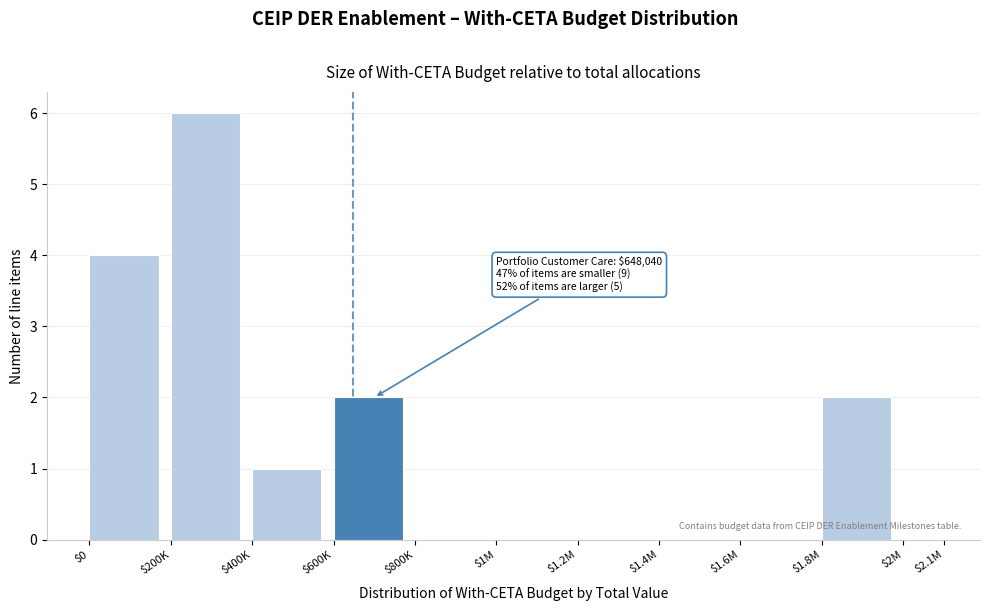

What is the sum of all values?

15